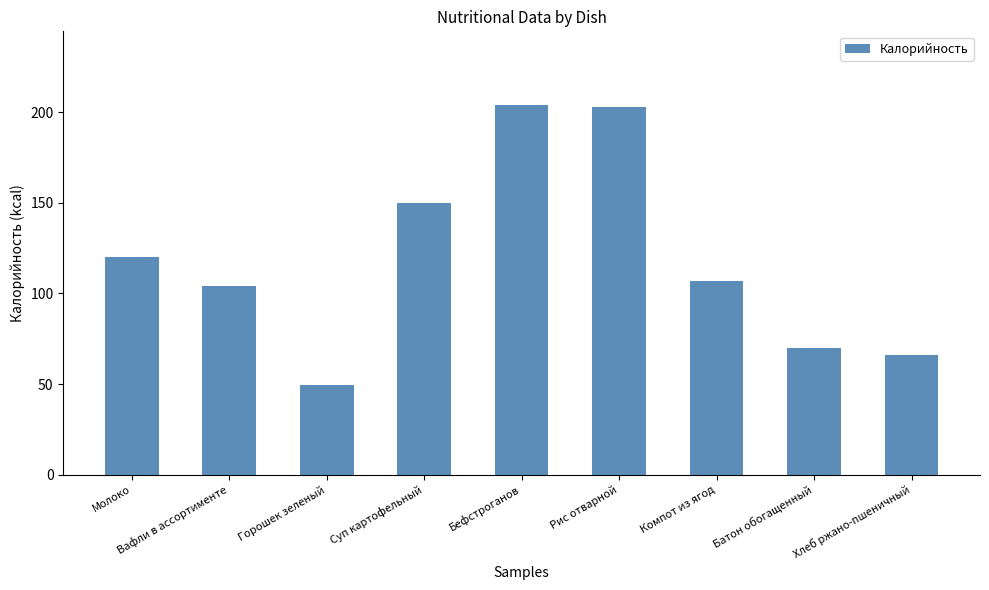

Which has a higher value, Бефстроганов or Молоко?

Бефстроганов